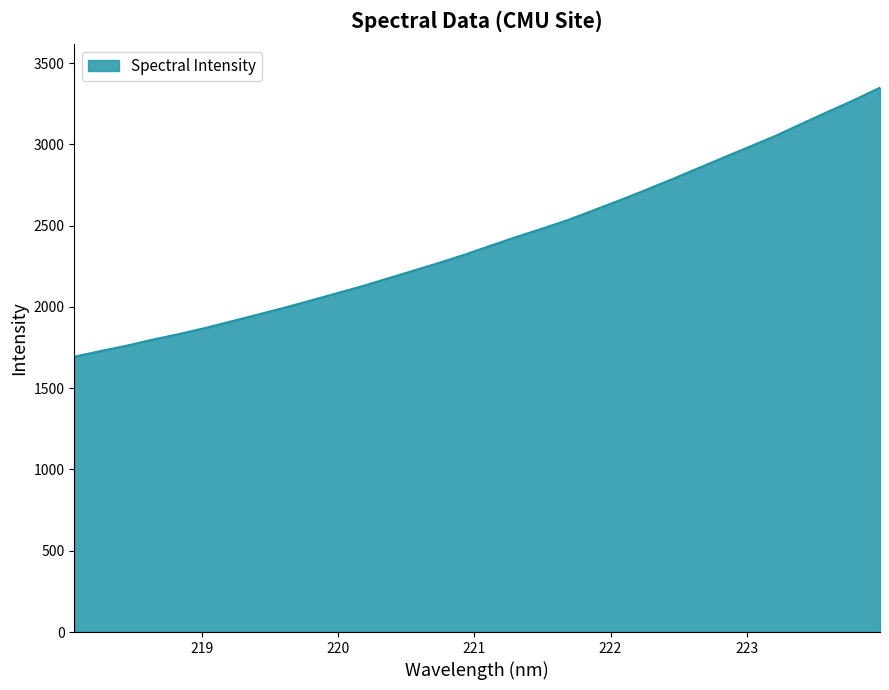

What is the maximum value shown in the chart?

3348.6